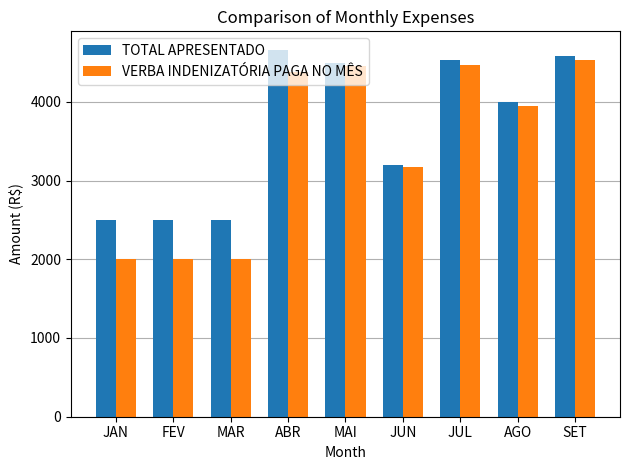

What is the approximate value of VERBA INDENIZATÓRIA PAGA NO MÊS at MAI?

4455.2